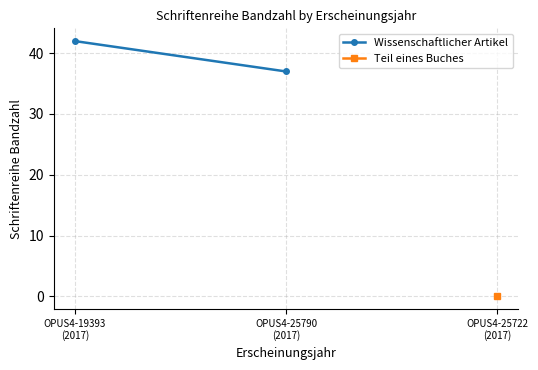

What is the difference between the maximum and minimum values?

5